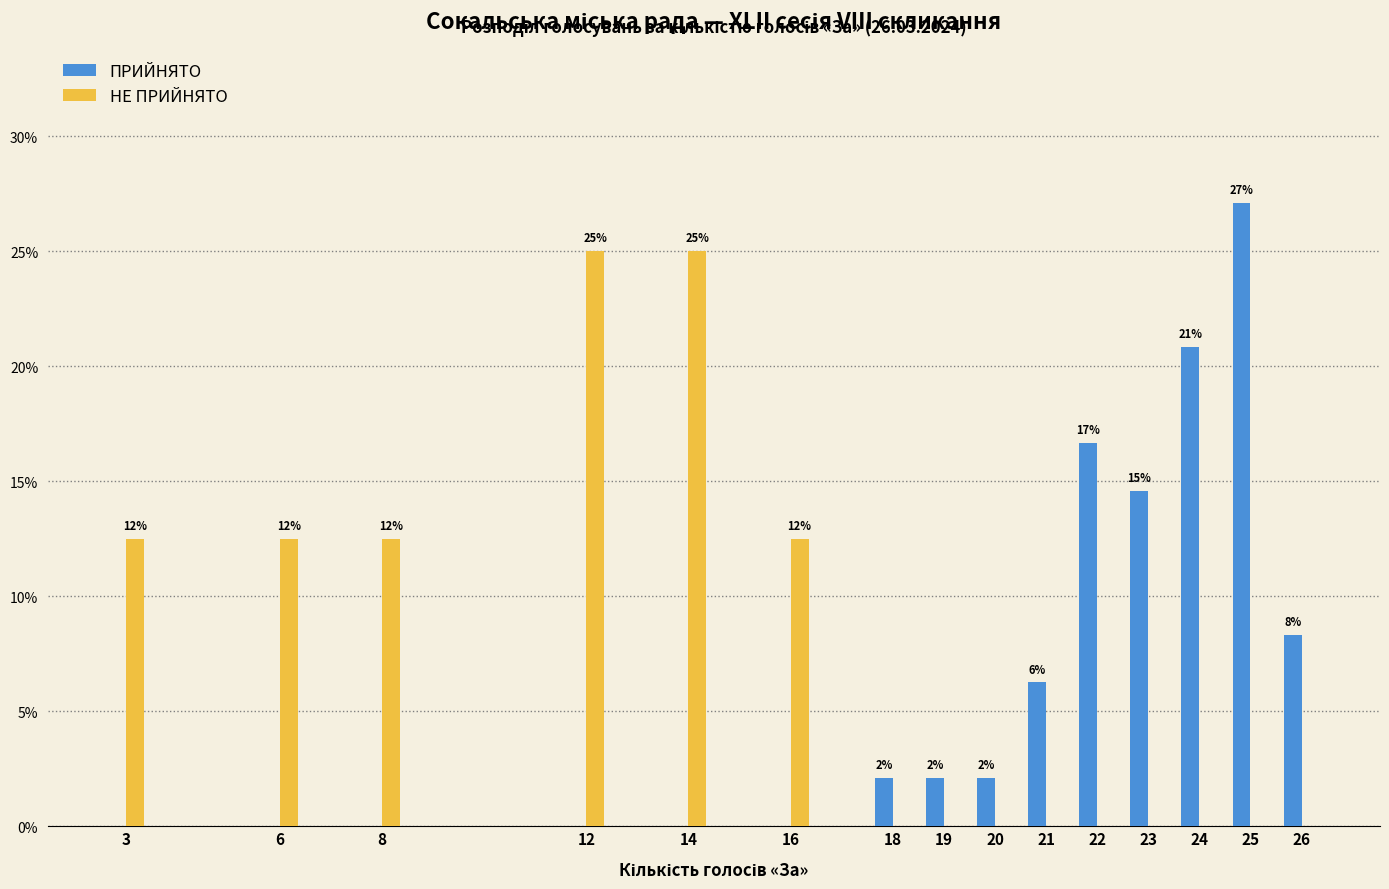

How many groups of bars are there?

15